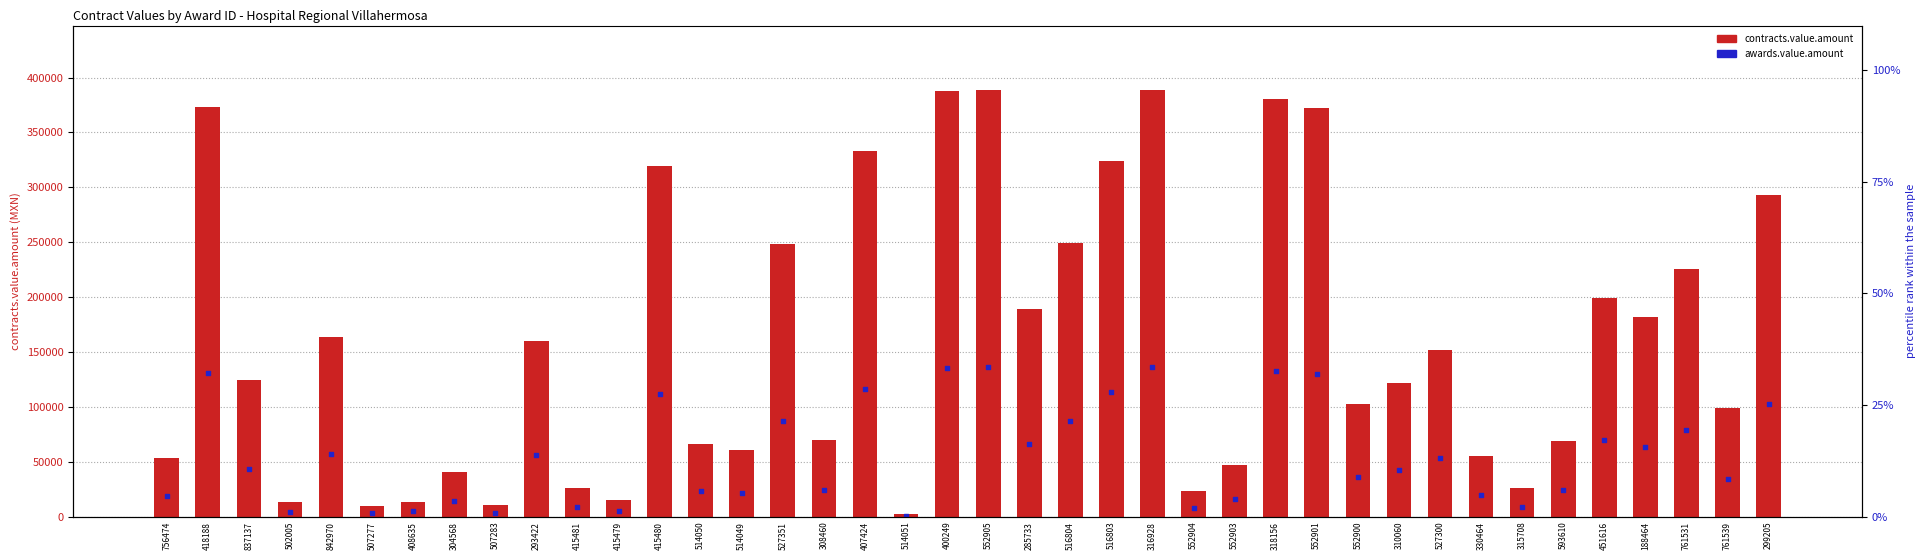

At which category is the sum across all series the highest?

316928